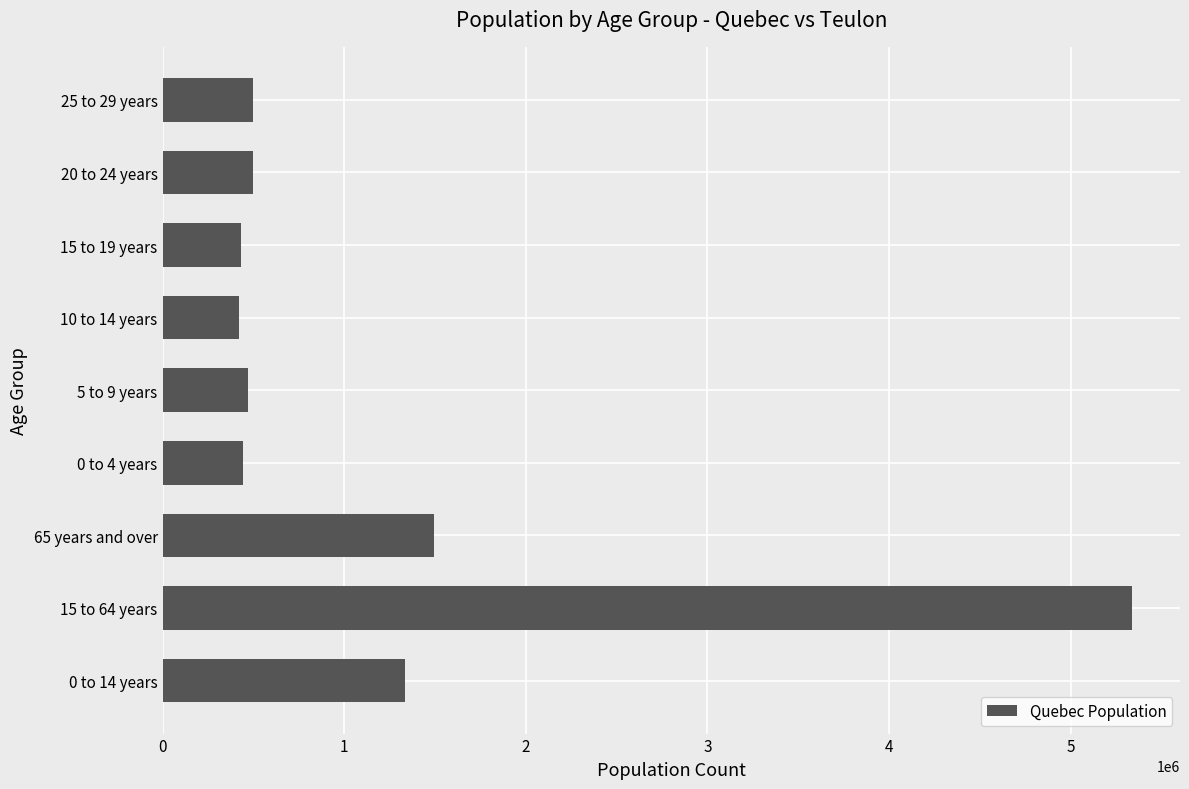

What is the maximum value shown in the chart?

5335910